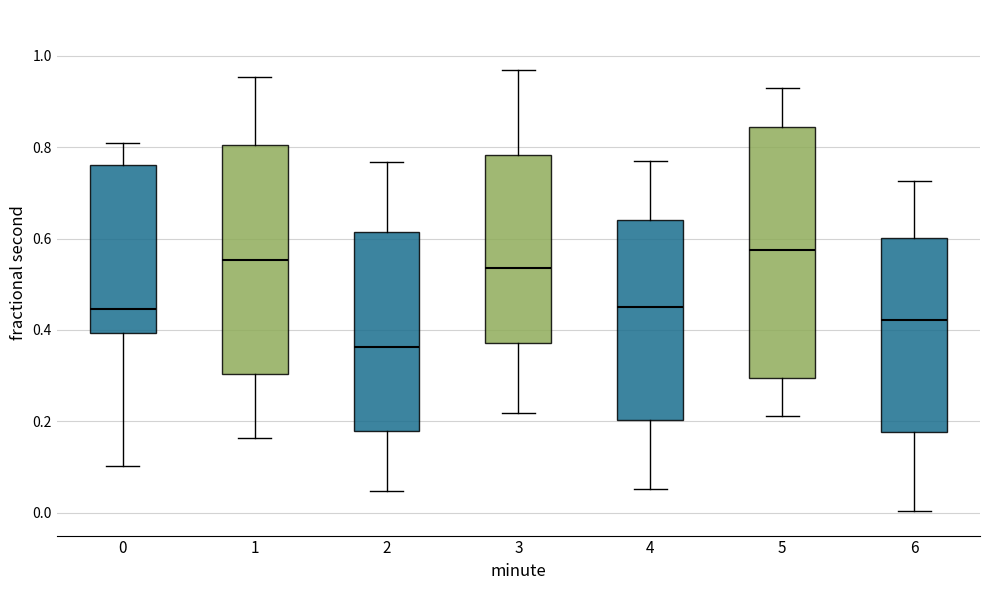

Reading left to right, transcribe this box plot: for each box, give where its median line is, the range the box spans, and where its two whiskers end, as read against the y-axis. The values are not printed on the chart, so give them approximately, as read against the axis.

0: median 0.44, box 0.40 to 0.76, whiskers 0.10 to 0.80
1: median 0.56, box 0.30 to 0.80, whiskers 0.16 to 0.96
2: median 0.36, box 0.18 to 0.62, whiskers 0.04 to 0.76
3: median 0.54, box 0.38 to 0.78, whiskers 0.22 to 0.96
4: median 0.44, box 0.20 to 0.64, whiskers 0.06 to 0.76
5: median 0.58, box 0.30 to 0.84, whiskers 0.22 to 0.92
6: median 0.42, box 0.18 to 0.60, whiskers 0.00 to 0.72